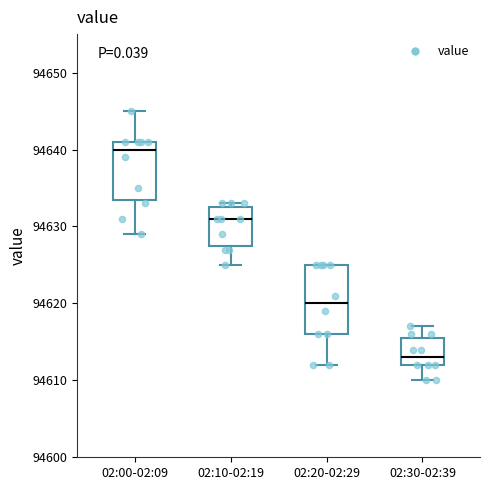

Reading left to right, read every box against the y-axis: the position of its median line, the range the box covers, and the ends of its whiskers. The values are not printed on the chart, so give them approximately, as read against the axis.

02:00-02:09: median 94640, box 94634 to 94641, whiskers 94629 to 94645
02:10-02:19: median 94631, box 94628 to 94633, whiskers 94625 to 94633 (just above the box's upper edge)
02:20-02:29: median 94620, box 94616 to 94625, whiskers 94612 to 94625
02:30-02:39: median 94613, box 94612 to 94616, whiskers 94610 to 94617